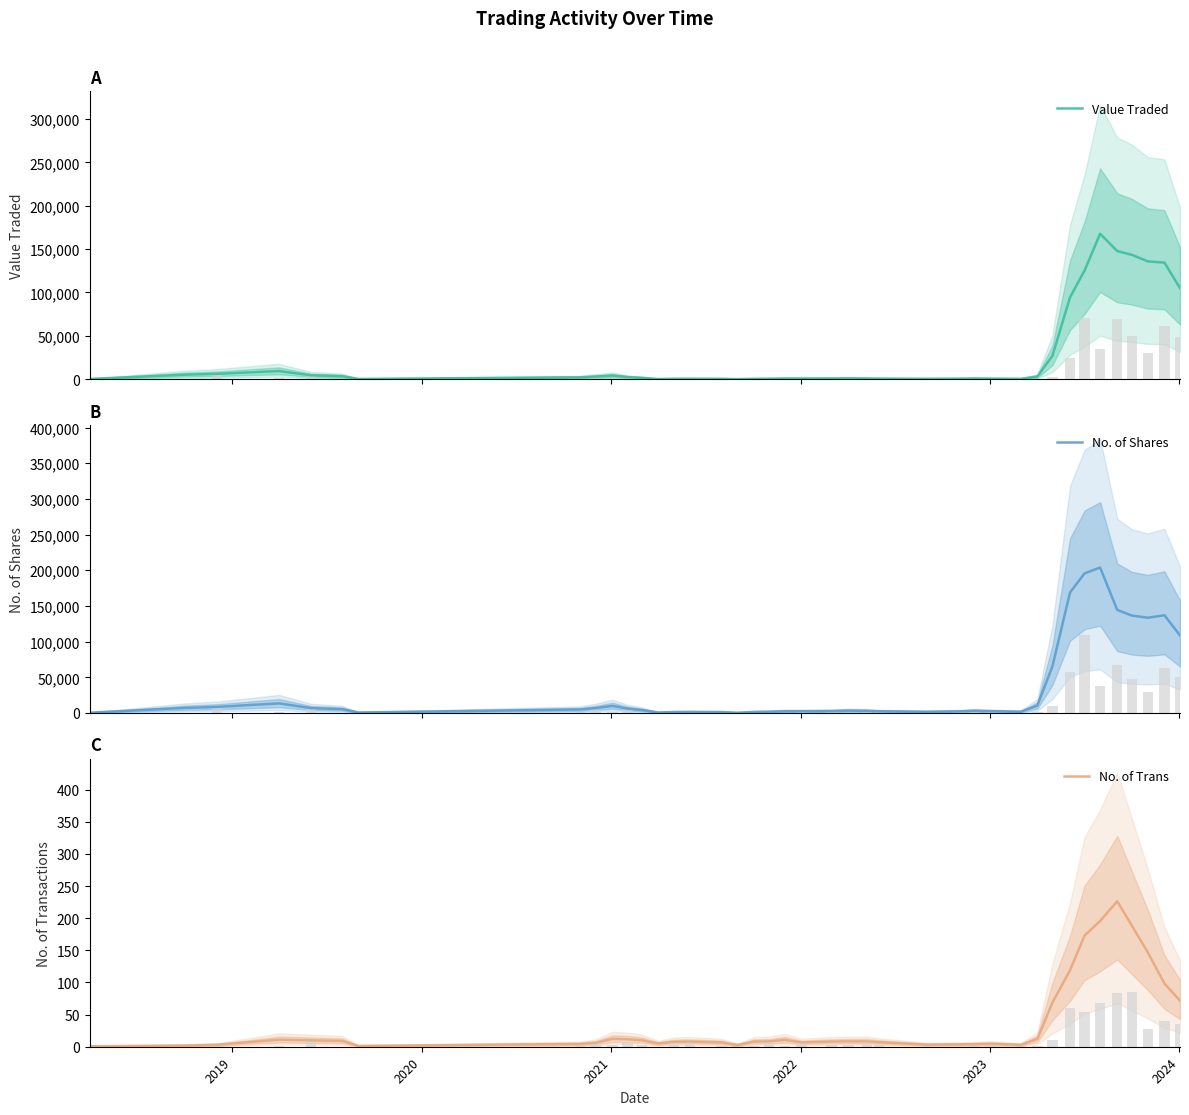

Does the chart contain stacked bars?

No